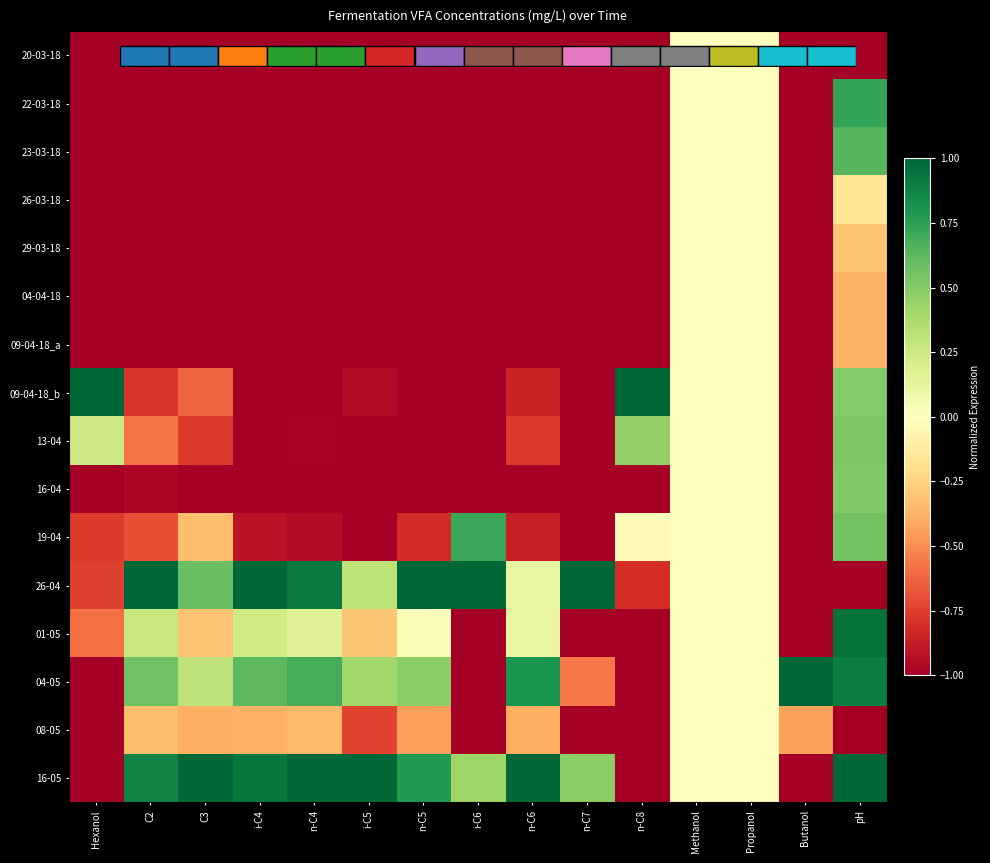

List the series in order of their peak value, highest first.

09-04-18_b, 26-04, 04-05, 16-05, 01-05, 22-03-18, 19-04, 23-03-18, 13-04, 16-04, 20-03-18, 26-03-18, 29-03-18, 04-04-18, 09-04-18_a, 08-05